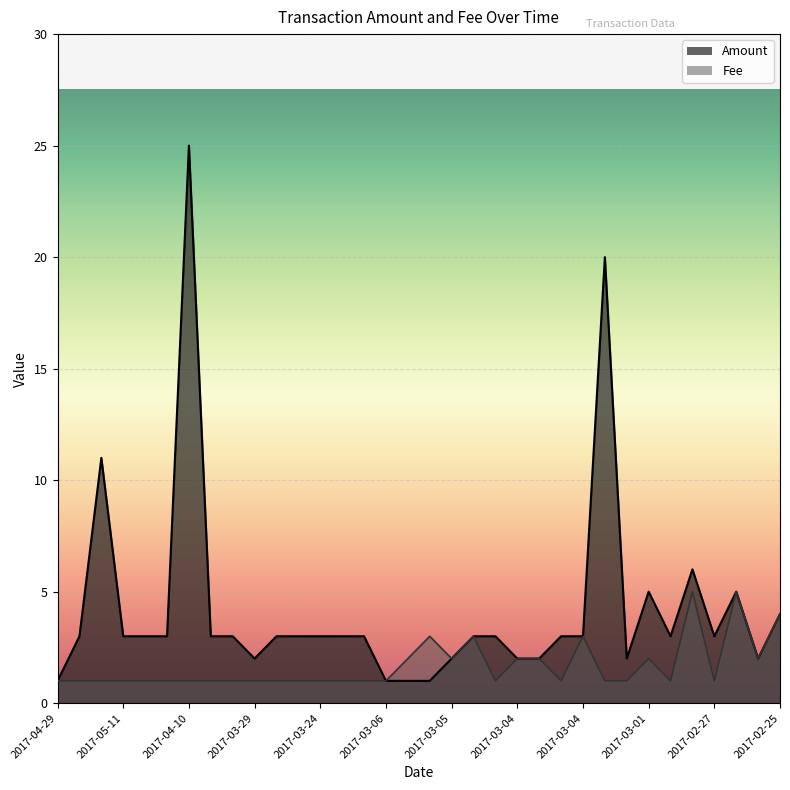

What is the label of the 4th point from the right?

2017-02-27